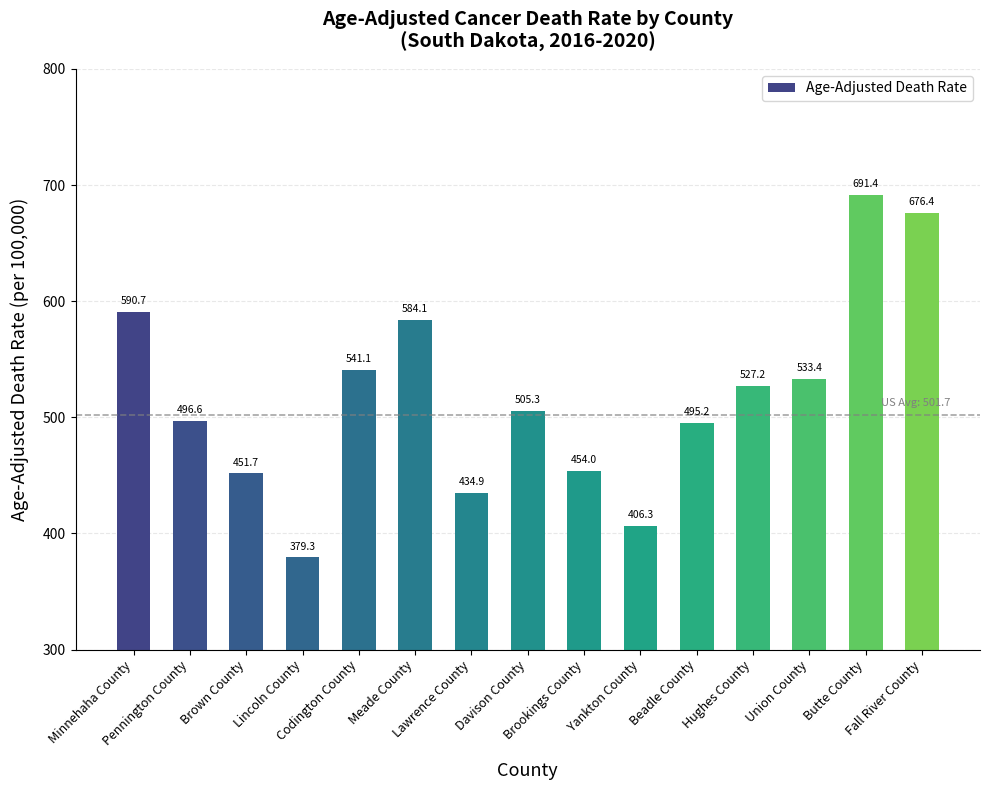

Reading left to right, transcribe all the data shown in this chart.

590.7	496.6	451.7	379.3	541.1	584.1	434.9	505.3	454.0	406.3	495.2	527.2	533.4	691.4	676.4